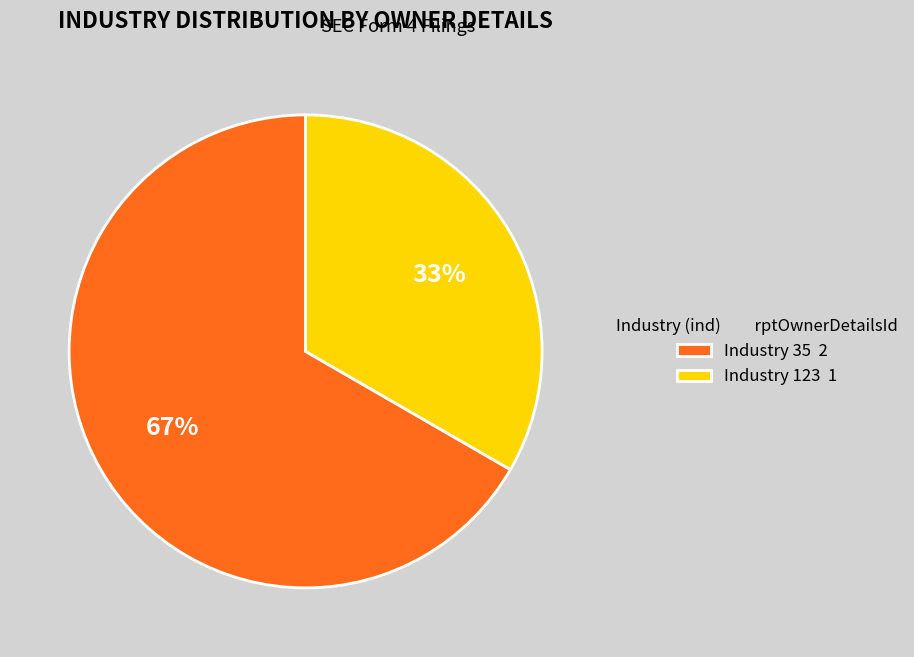

Count the number of slices in the pie.

2